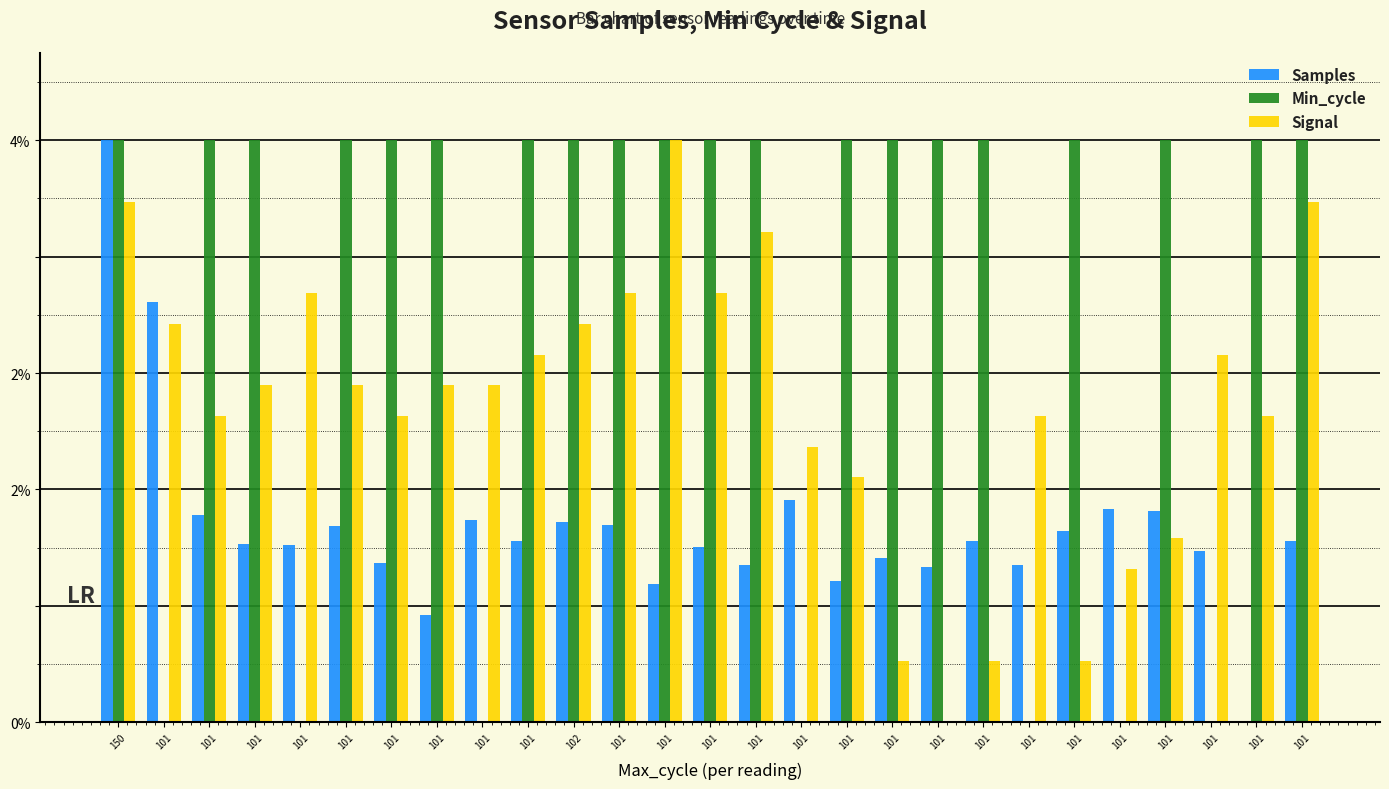

What are all the series names shown in the legend?

Samples, Min_cycle, Signal